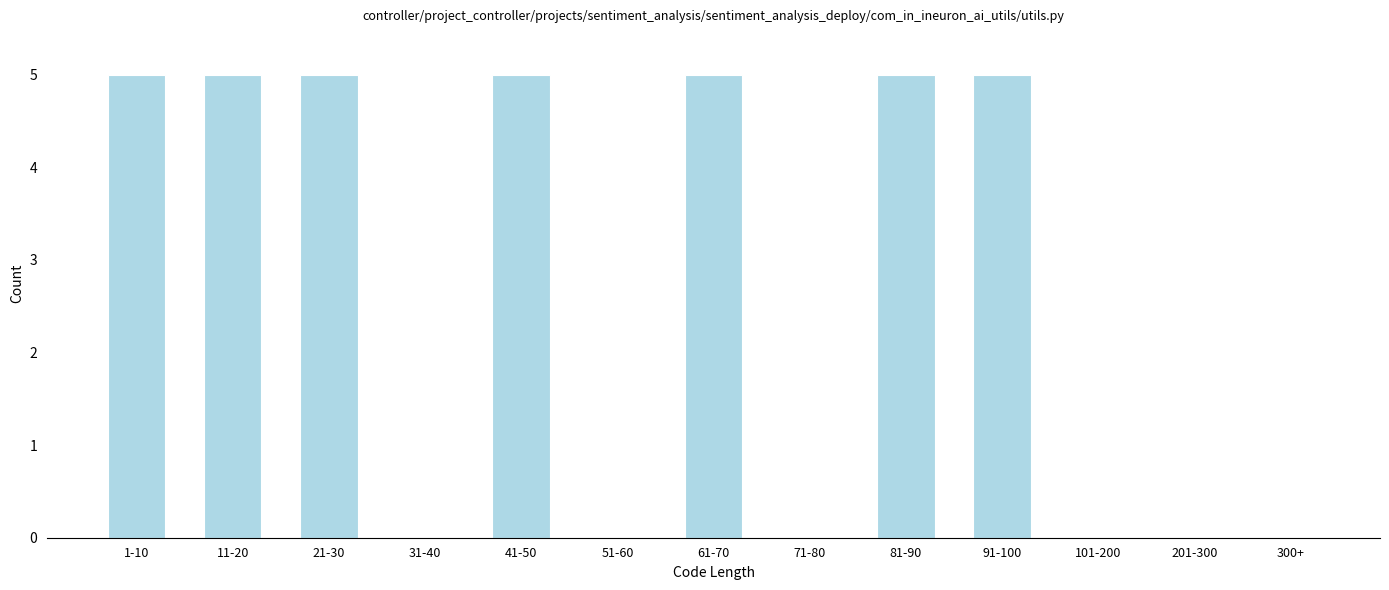

Reading left to right, transcribe all the data shown in this chart.

1-10=5	11-20=5	21-30=5	31-40=0	41-50=5	51-60=0	61-70=5	71-80=0	81-90=5	91-100=5	101-200=0	201-300=0	300+=0